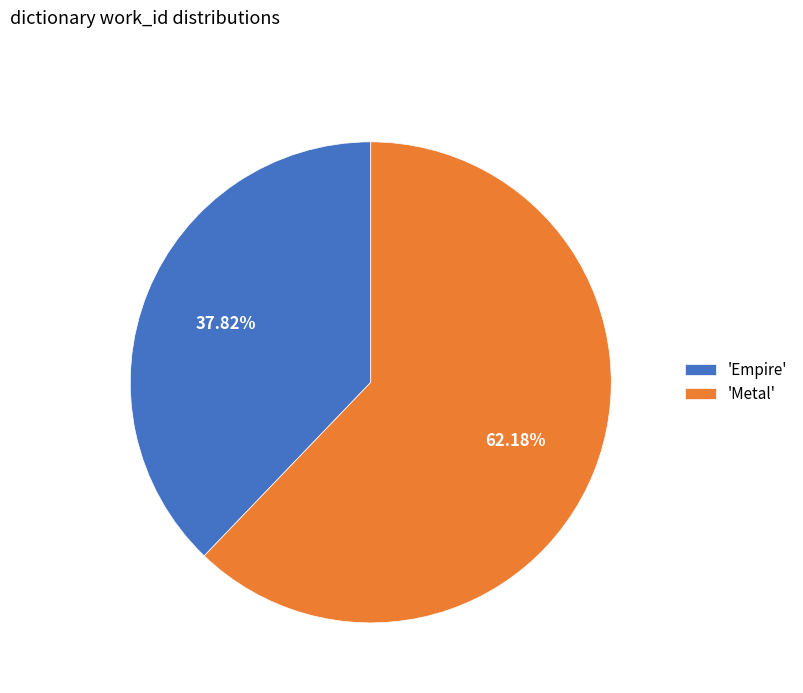

Which category accounts for the majority?

'Metal'